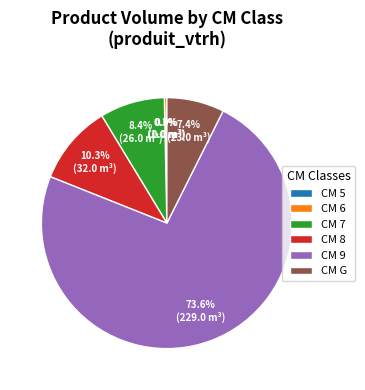

What is the smallest slice in the pie chart?

5